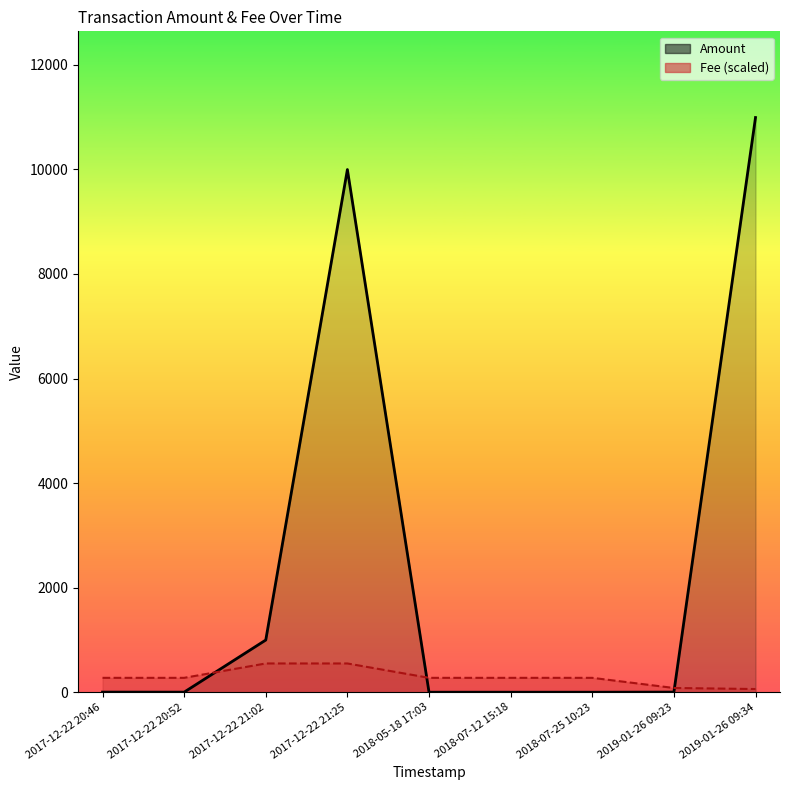

What are all the series names shown in the legend?

Amount, Fee